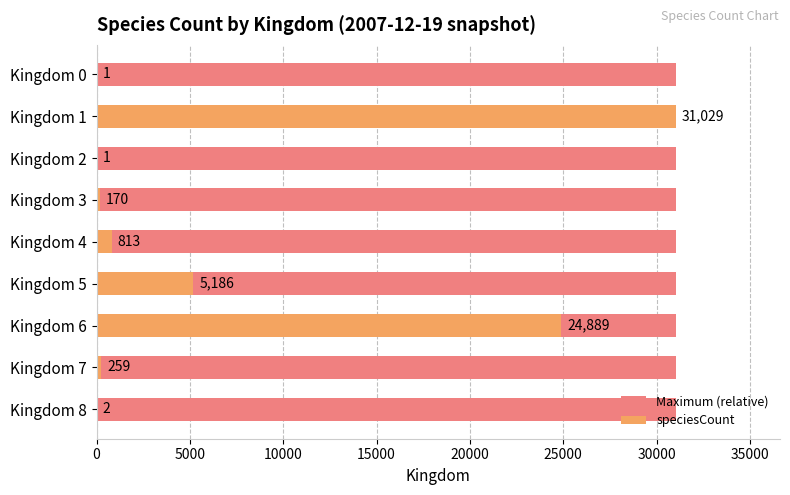

Which series has the largest range (max minus min)?

speciesCount